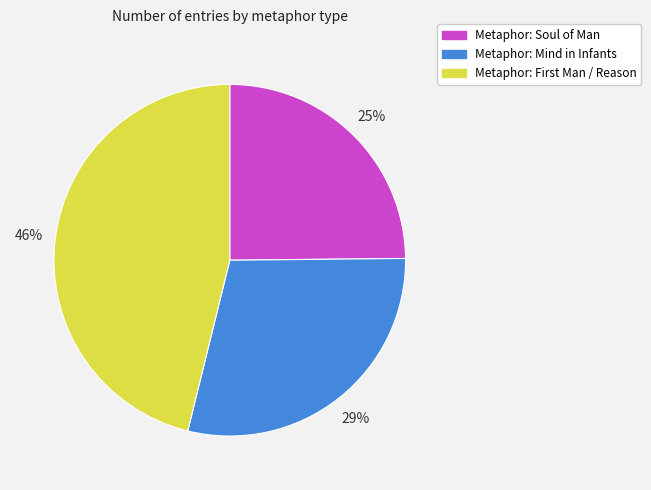

Approximately how many times larger is the value at Metaphor: Mind in Infants compared to Metaphor: Soul of Man?

1.2